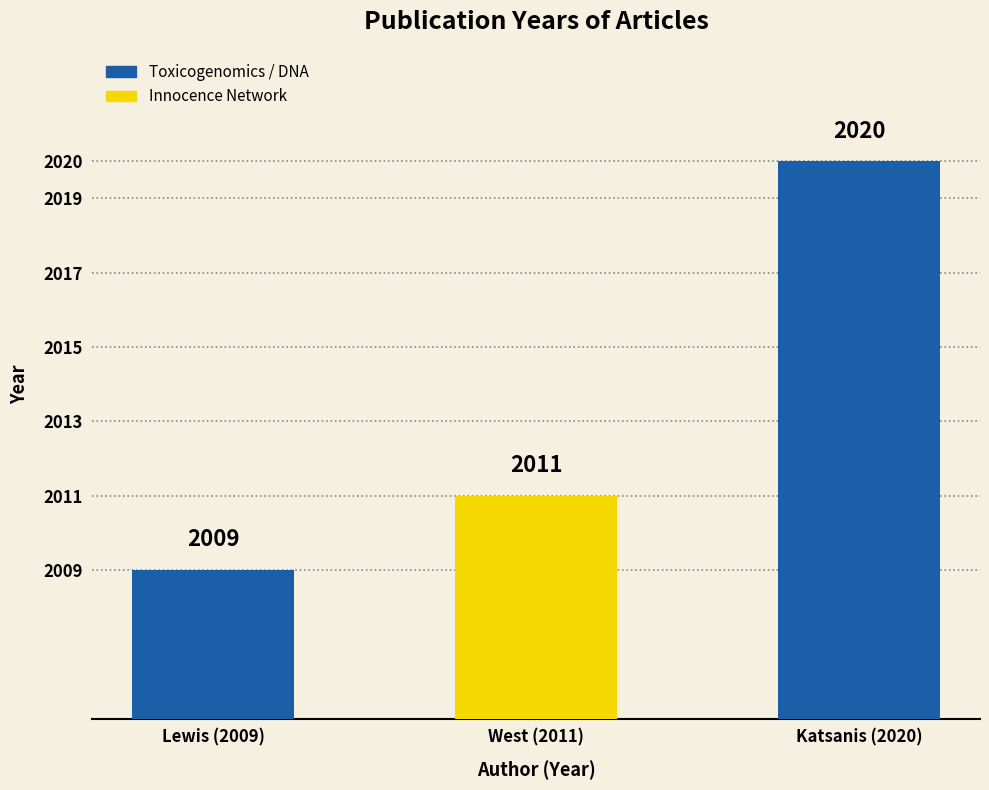

What is the change in value from Lewis (2009) to West (2011)?

+2